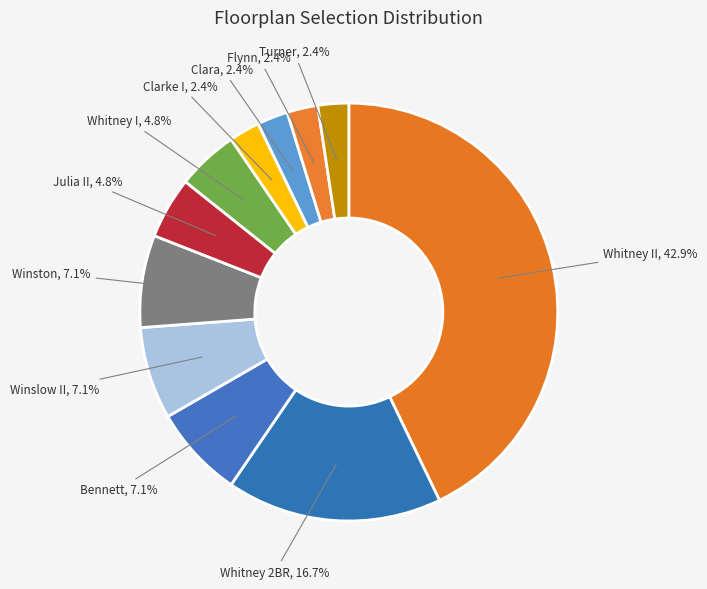

How many slices are in this pie chart?

11